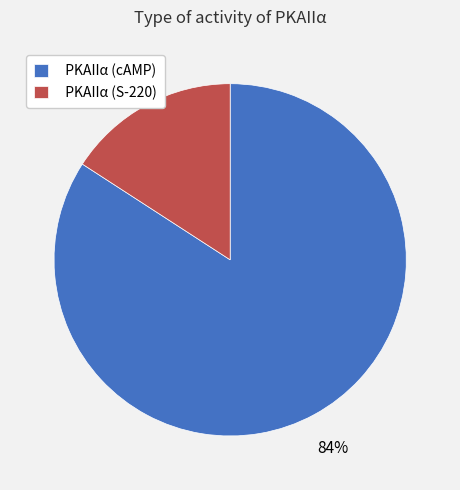

To the nearest percent, what is the difference between the largest and smallest slice percentages?

68%